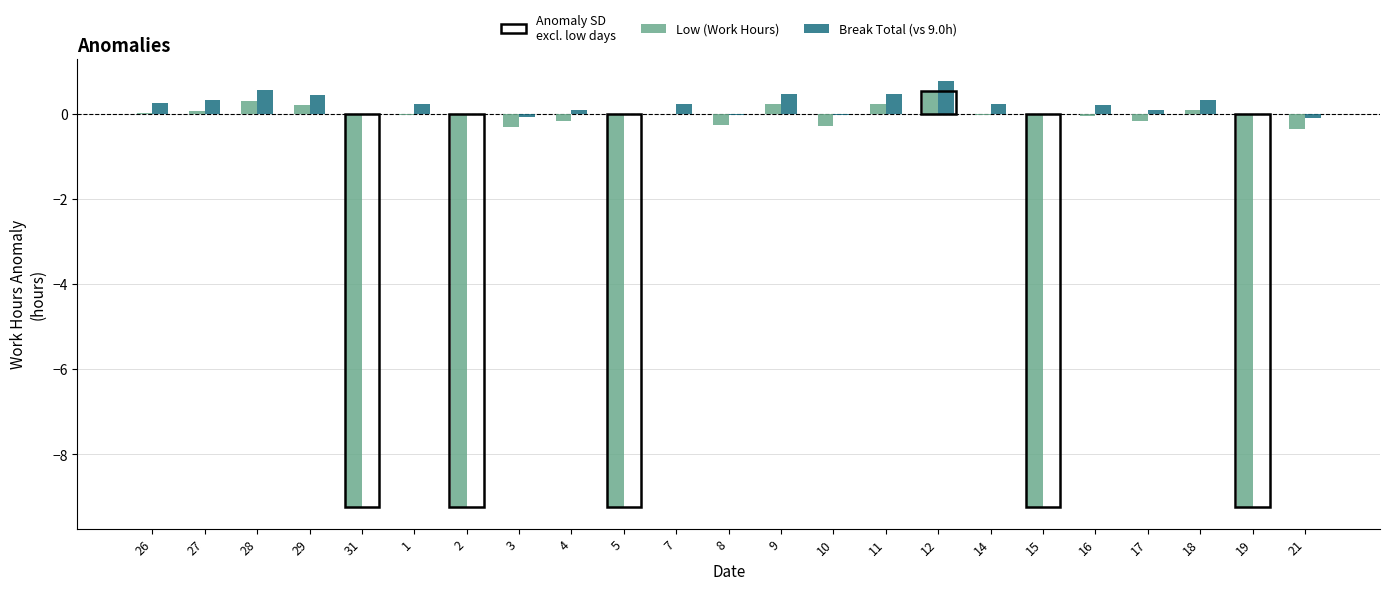

The Break Total (vs 9.0h) series shows -0.0 at 10. True or false?

True